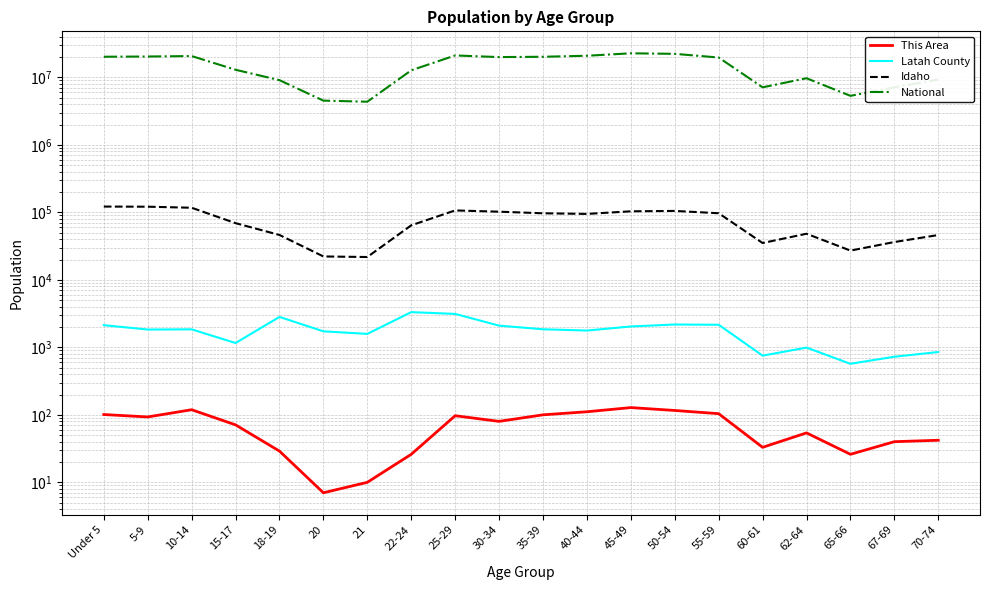

True or false: National and This Area intersect in this chart.

False